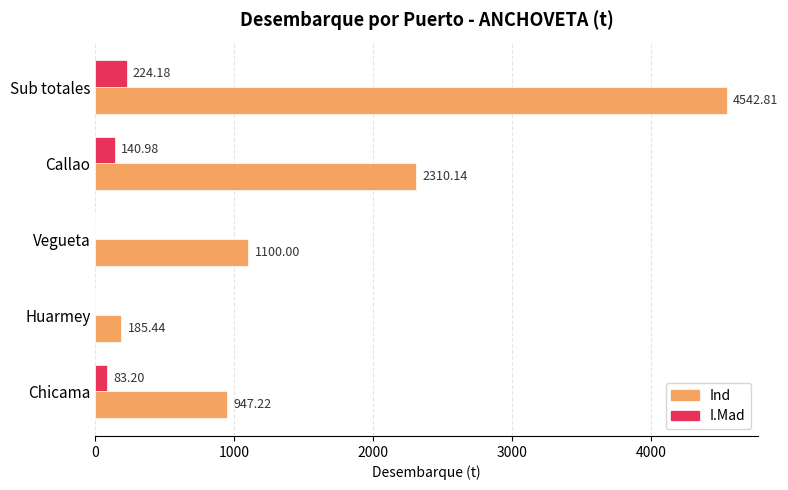

Between Callao and Sub totales, which series saw the biggest shift?

Ind